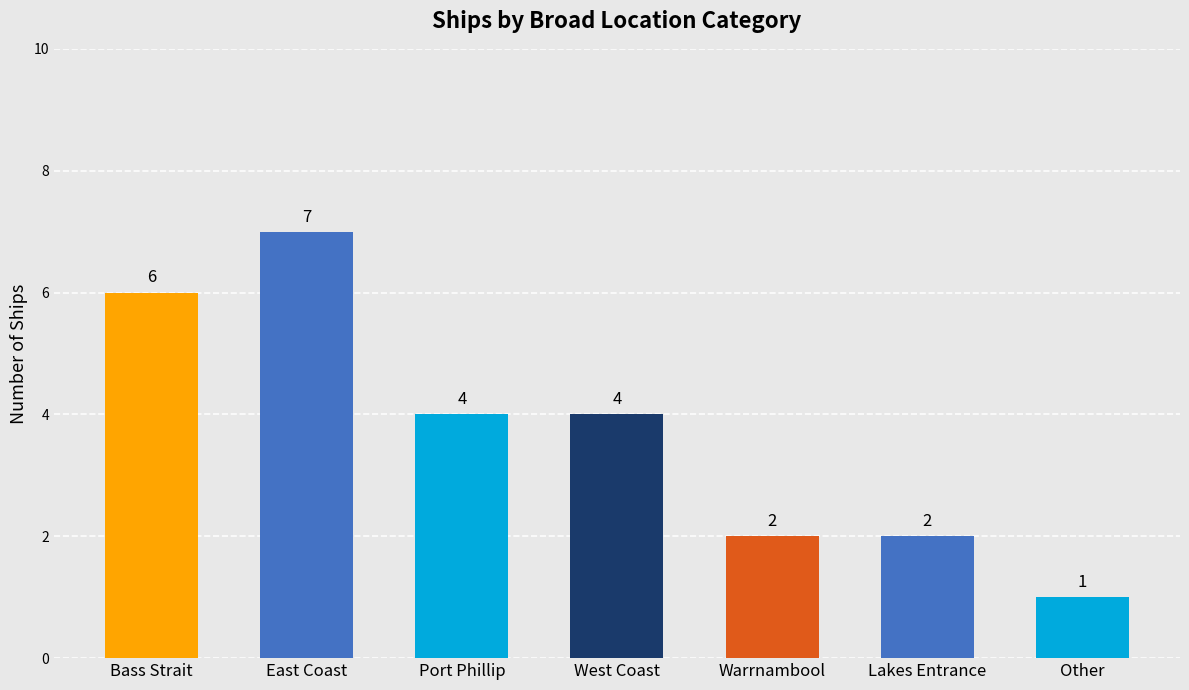

What is the label of the 7th bar from the left?

Other